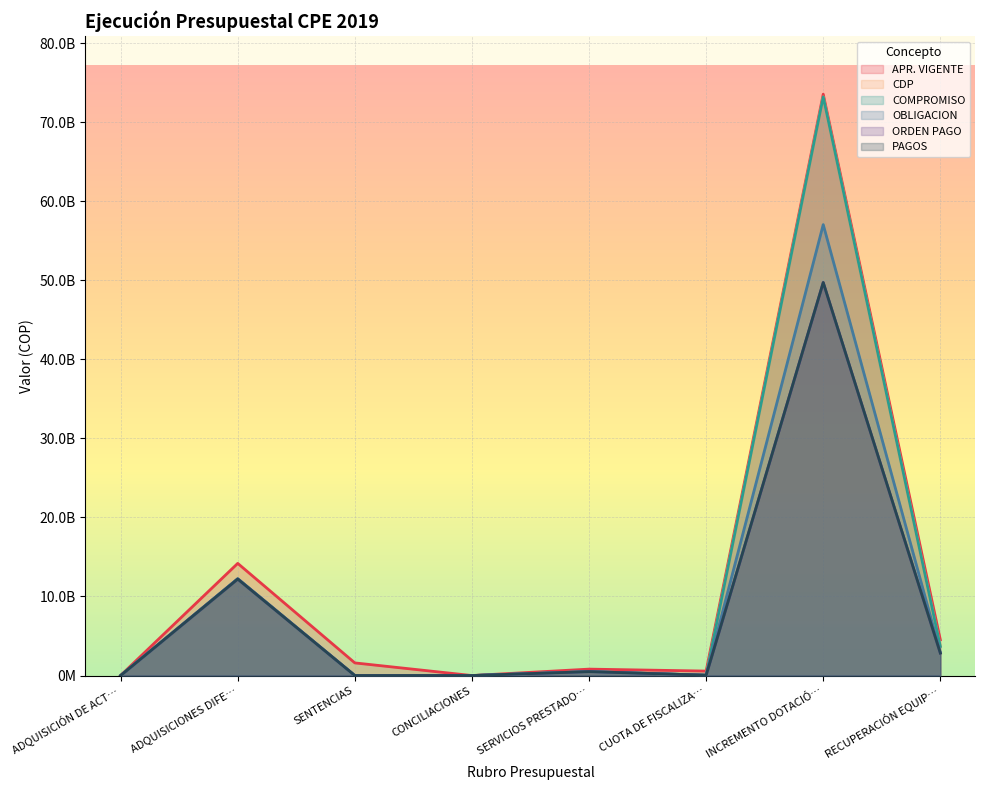

Which series has the largest total across all categories?

APR. VIGENTE